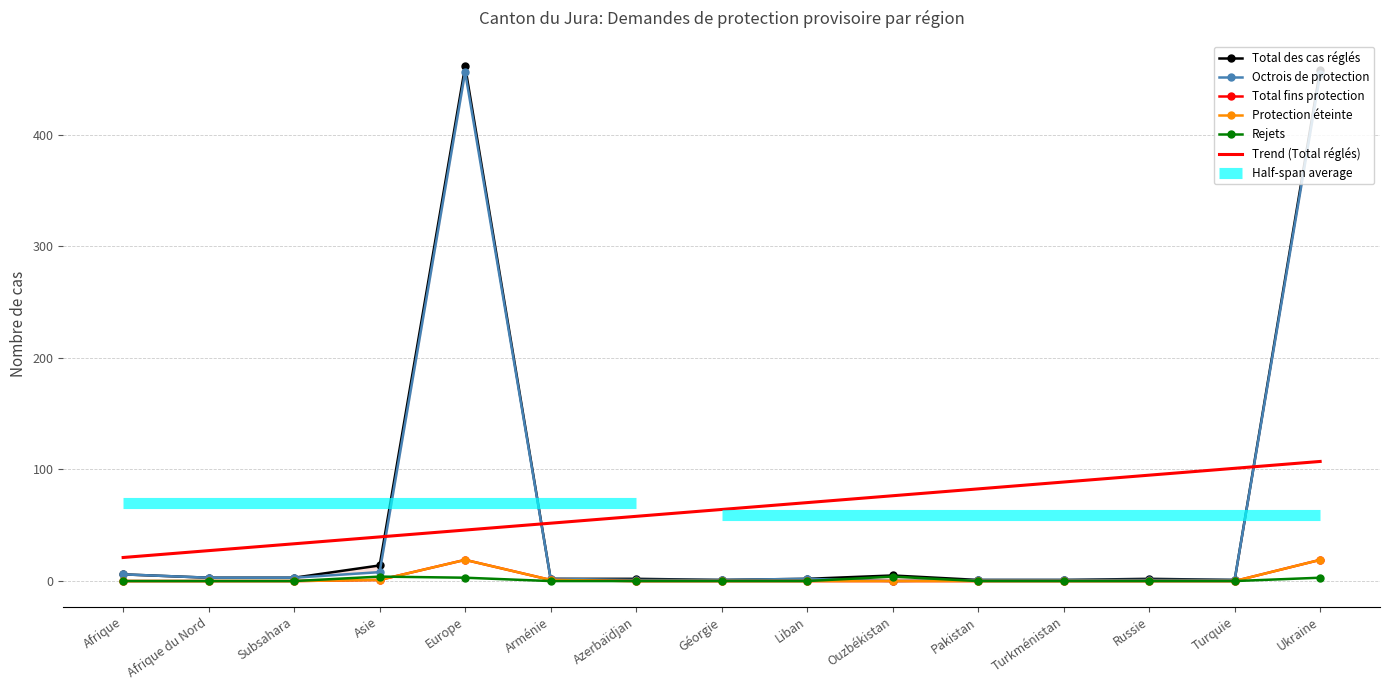

Which series changed the most between Ouzbékistan and Turkménistan?

Total des cas réglés